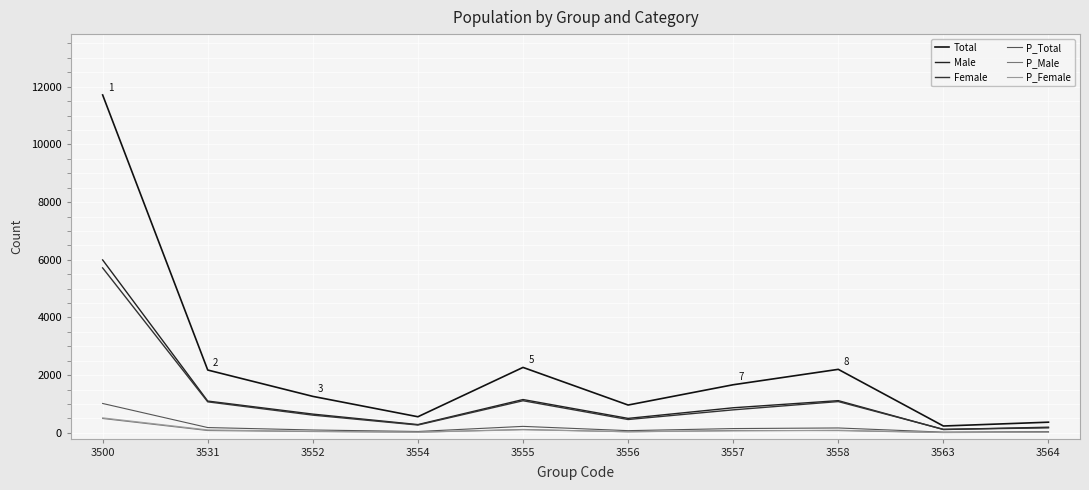

True or false: Total and P_Female cross at least once.

False